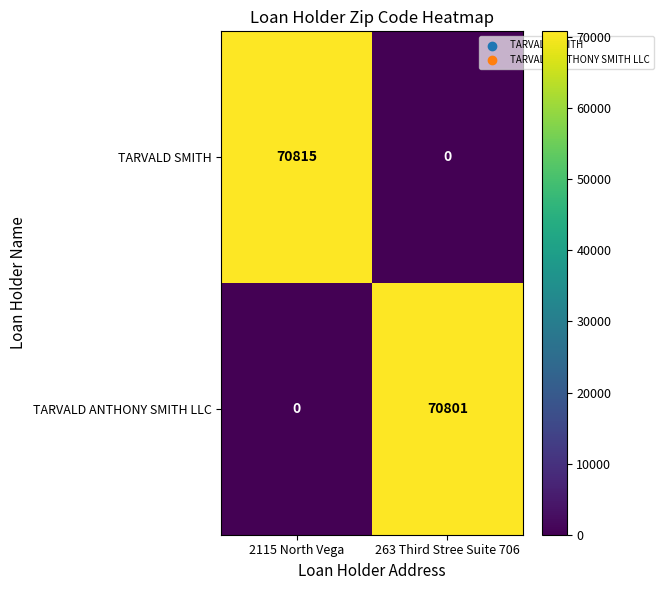

Which series has the largest range (max minus min)?

TARVALD SMITH